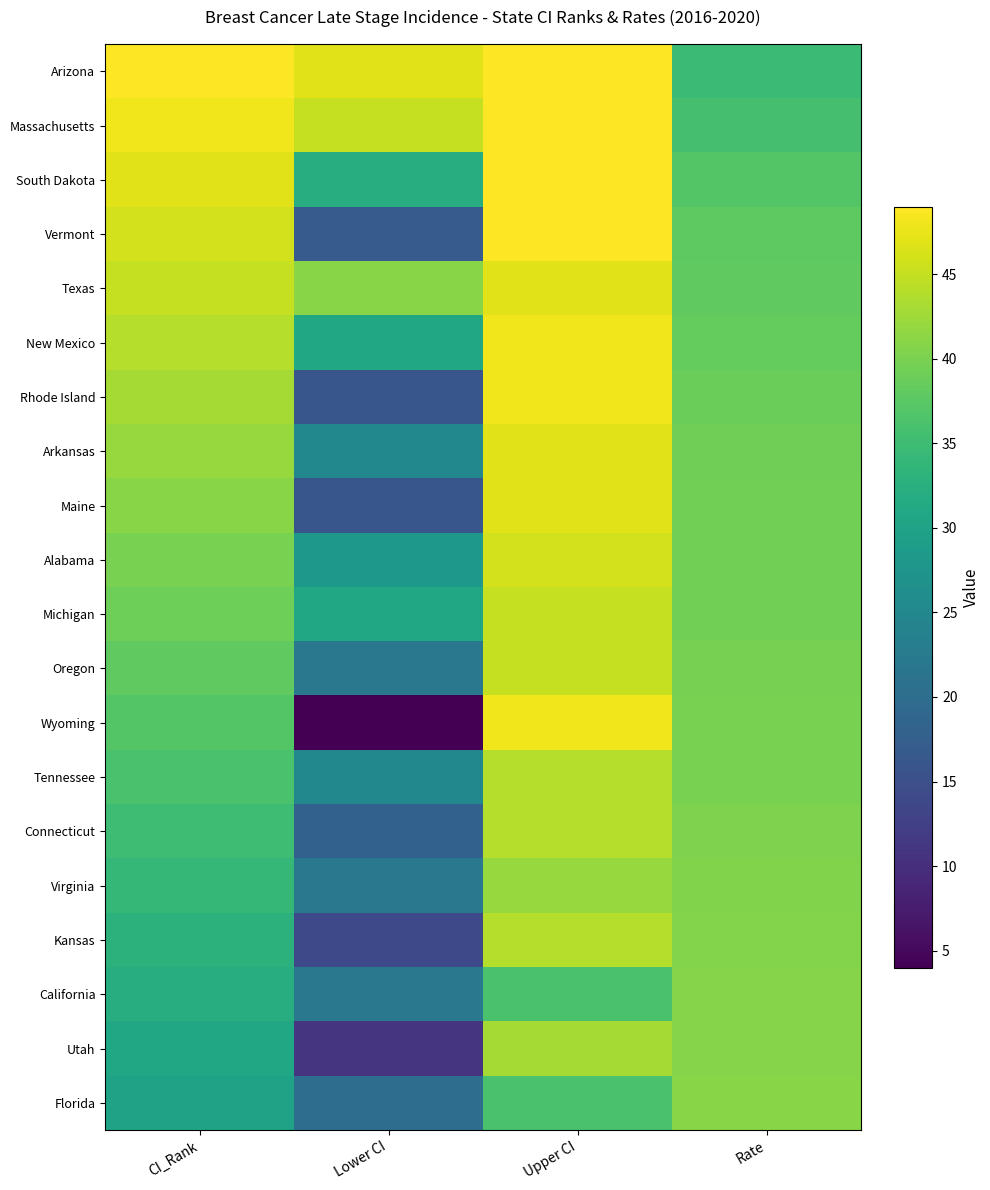

At how many categories does at least one series exceed 24?

4